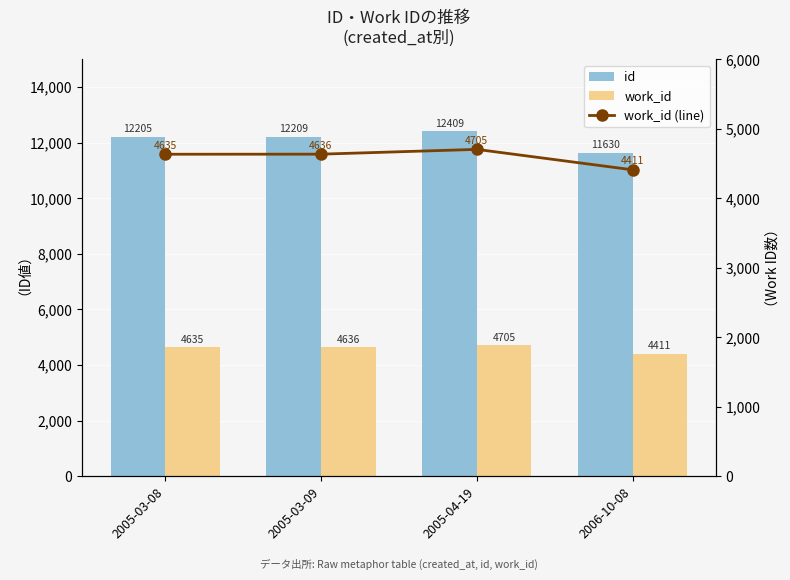

The value of work_id at 2006-10-08 is 7750. True or false?

False